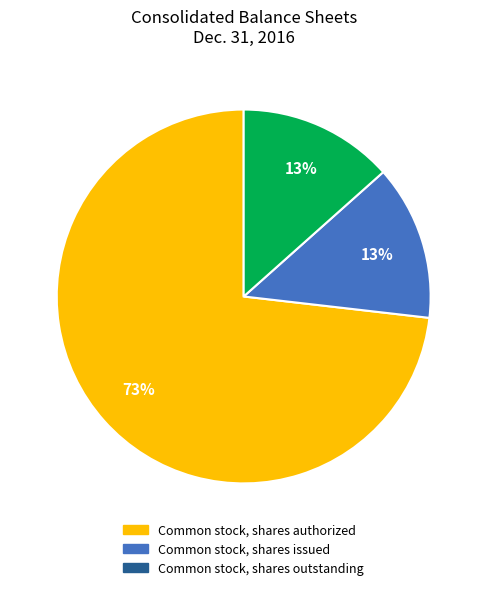

Does any single category account for the majority?

Yes